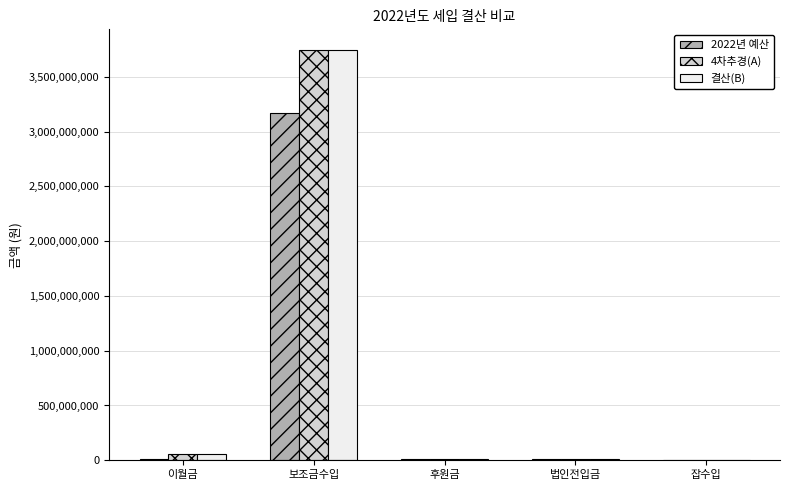

Is it true that 결산(B) equals 5919664333 at 보조금수입?

False